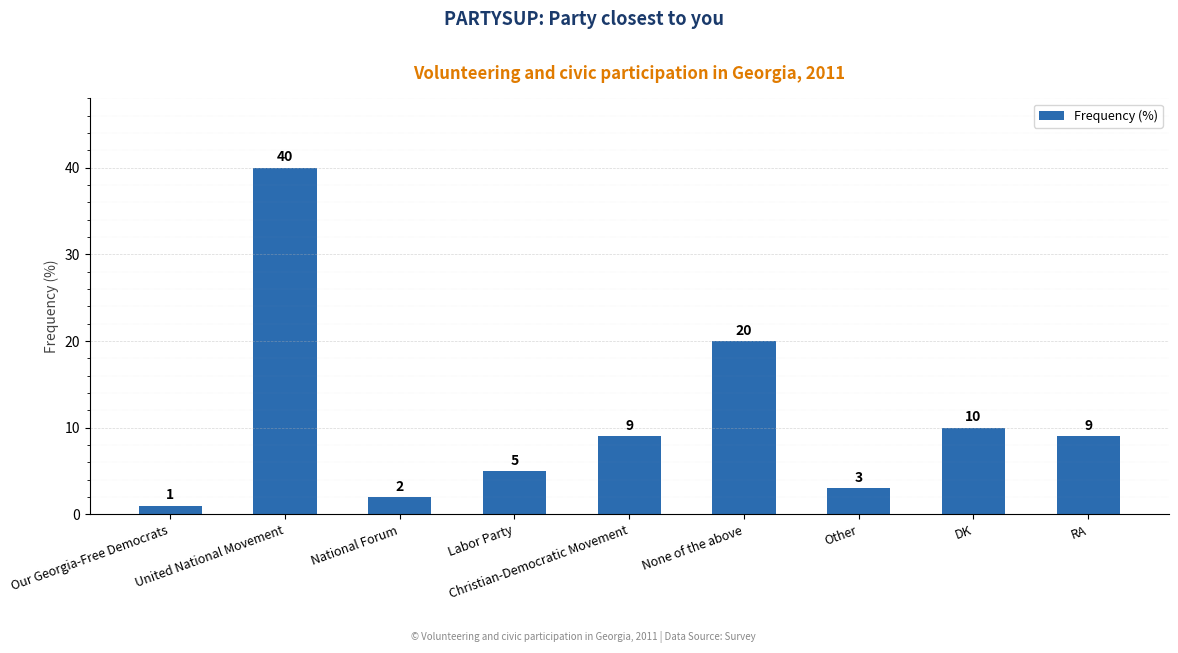

Between RA and National Forum, which is larger?

RA